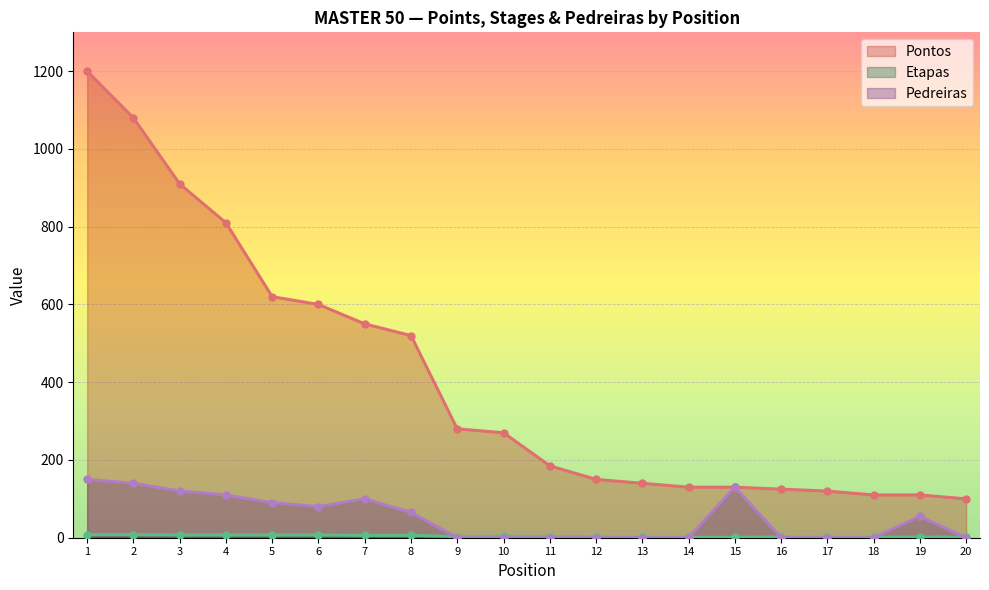

What is the average value of the Pontos series?

407